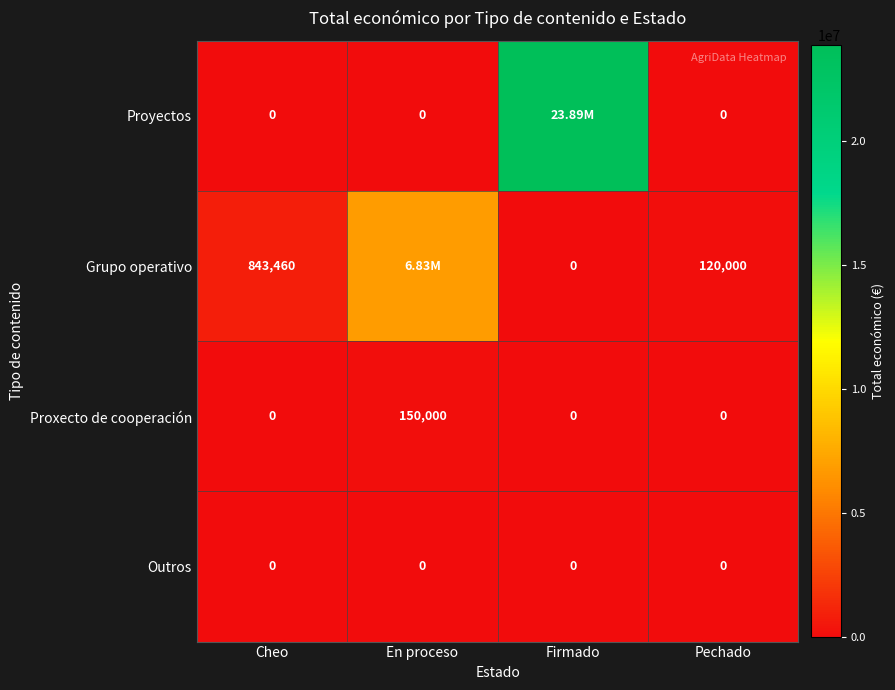

Which category has the highest value in the Proxecto de cooperación series?

En proceso